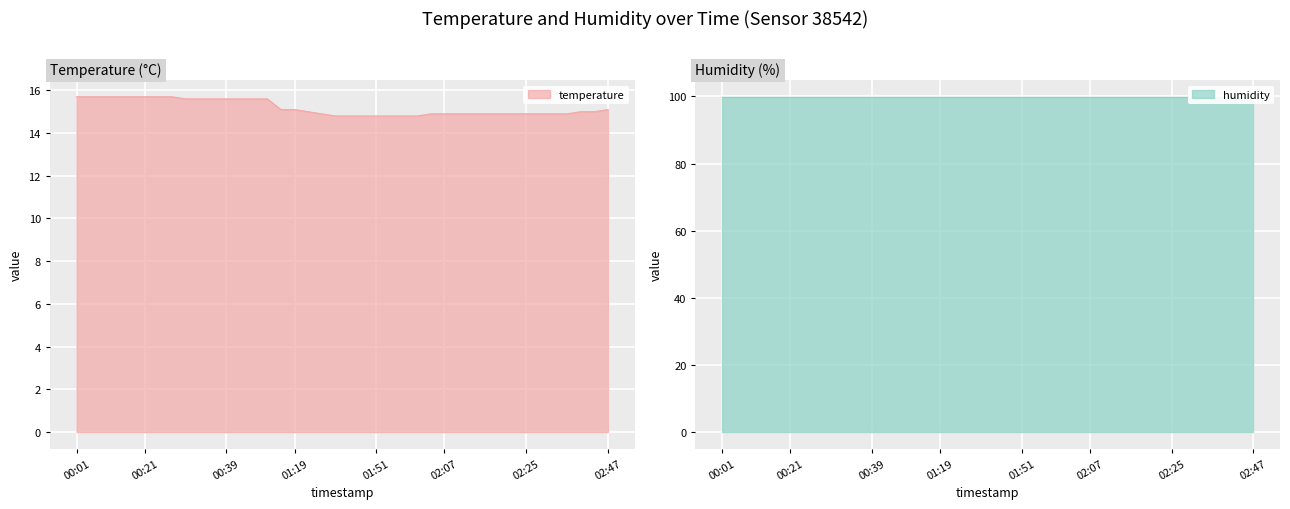

Rank the categories by value from lowest to highest.

01:35, 01:39, 01:48, 01:51, 01:54, 01:58, 02:01, 01:29, 02:04, 02:07, 02:10, 02:13, 02:16, 02:19, 02:22, 02:25, 02:29, 02:32, 02:35, 01:22, 02:38, 02:41, 01:15, 01:19, 02:47, 00:30, 00:33, 00:36, 00:39, 00:43, 00:49, 00:55, 00:01, 00:08, 00:11, 00:14, 00:17, 00:21, 00:24, 00:27